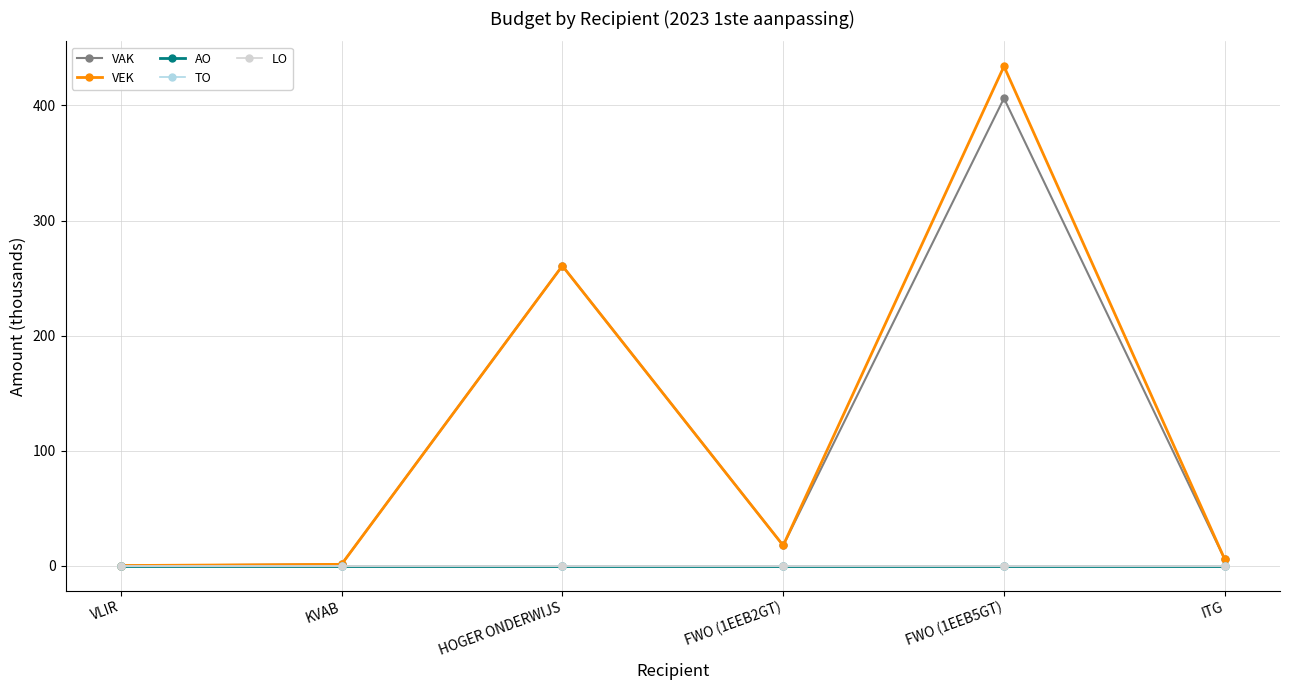

Does the chart have visible grid lines?

Yes